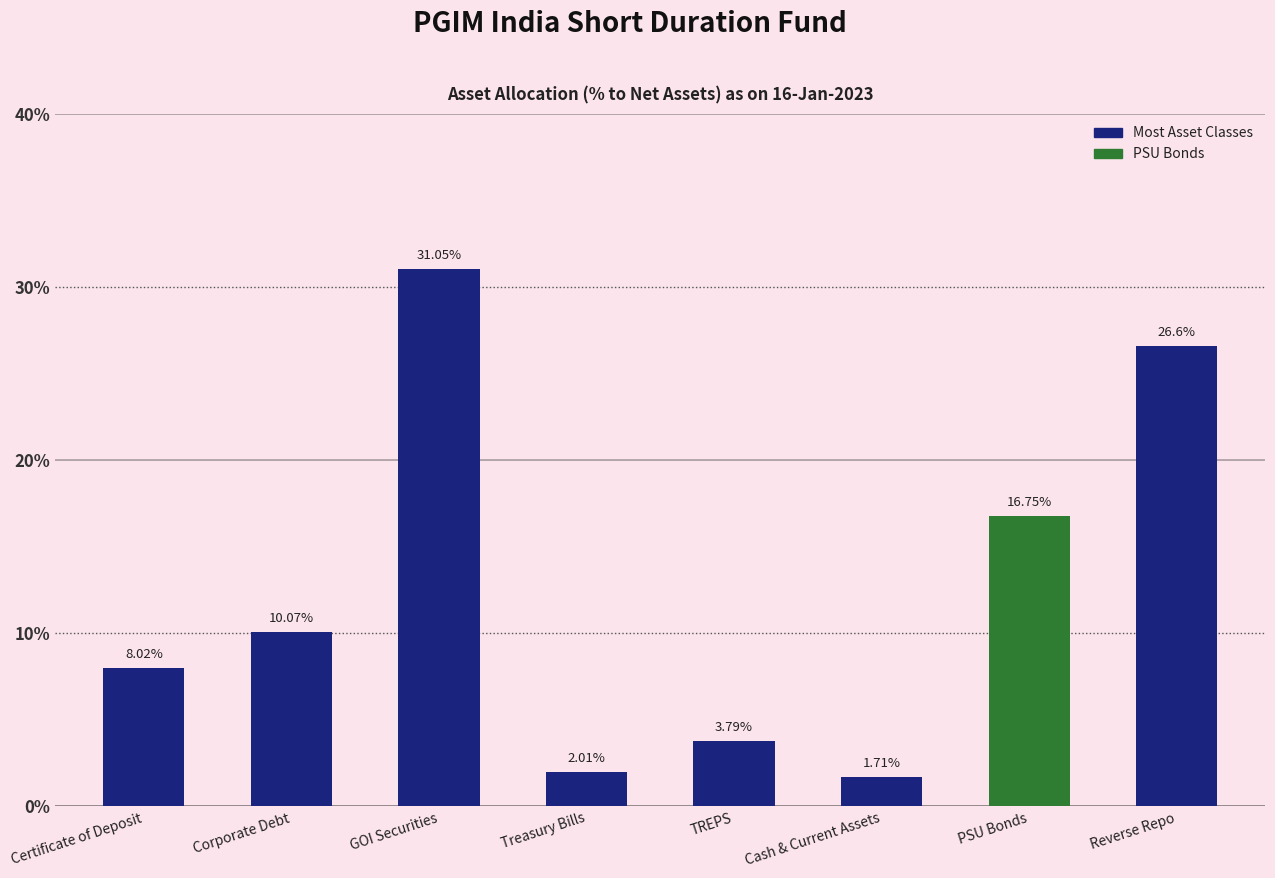

What is the label of the 8th bar from the left?

Reverse Repo